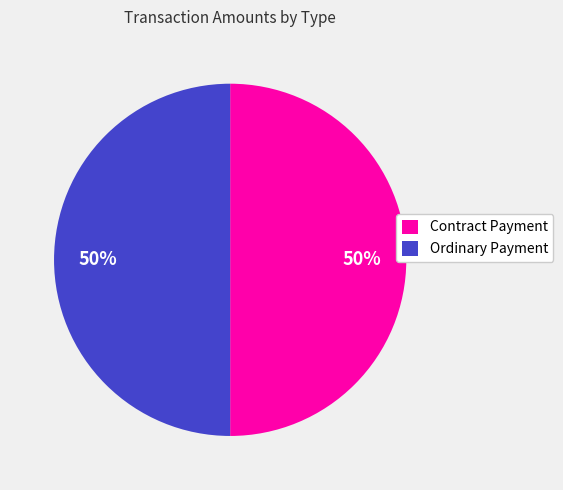

What is the ratio of the value at Contract Payment to the value at Ordinary Payment?

1.0